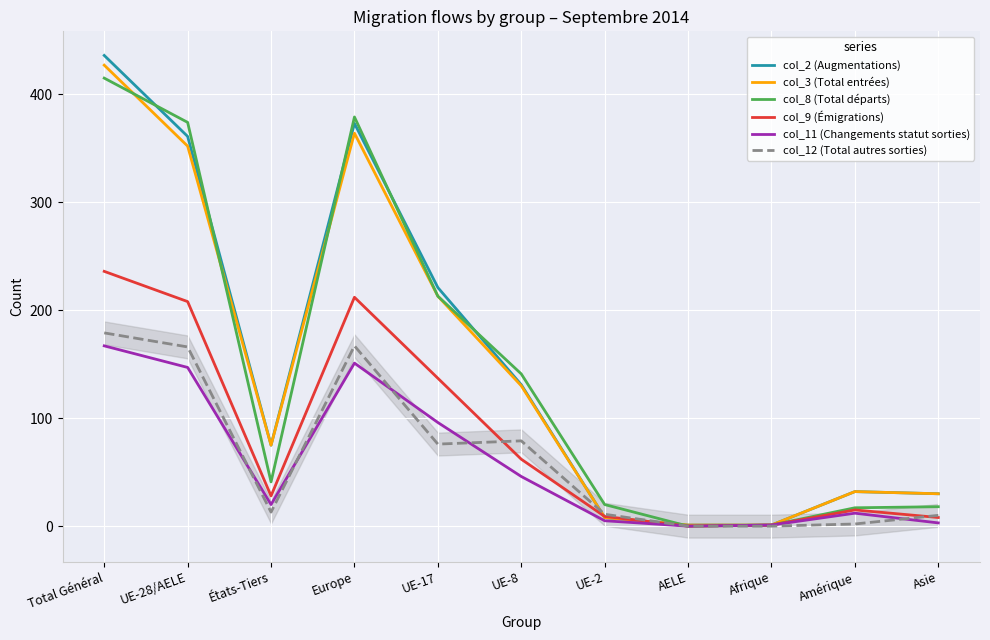

What is the average value of the col_11 (Changements statut sorties) series?

59